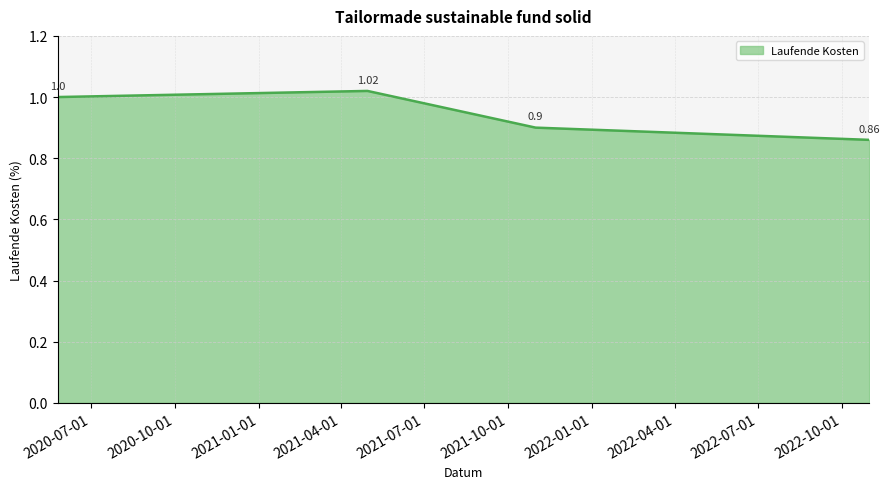

What is the sum of all values?

3.8